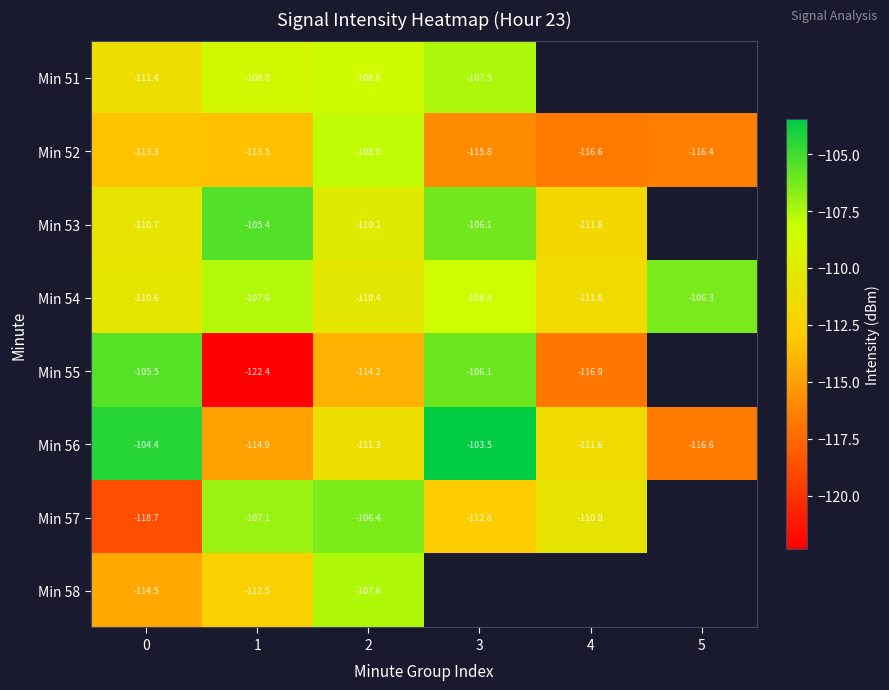

Is the value of Min 51 at 1 greater than the value of Min 57 at 0?

Yes